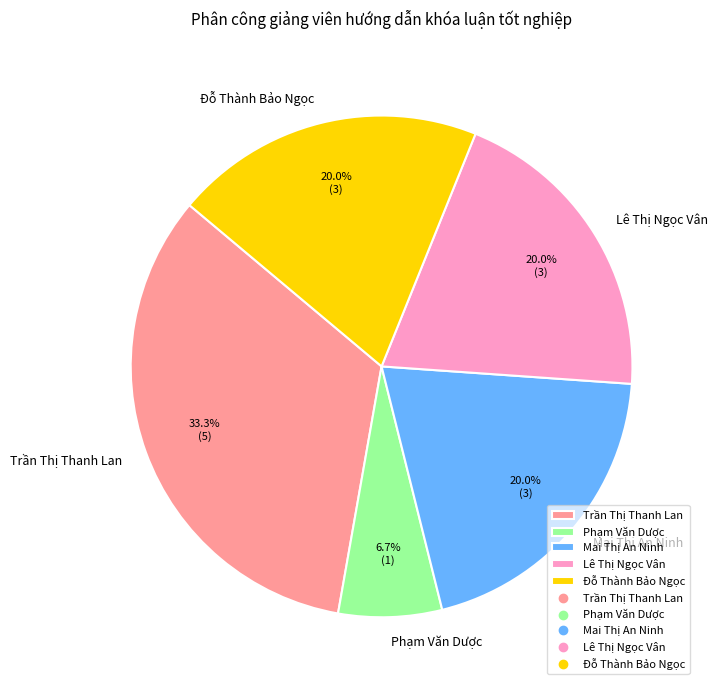

Do Mai Thị An Ninh and Phạm Văn Dược together represent more than half of the pie?

No